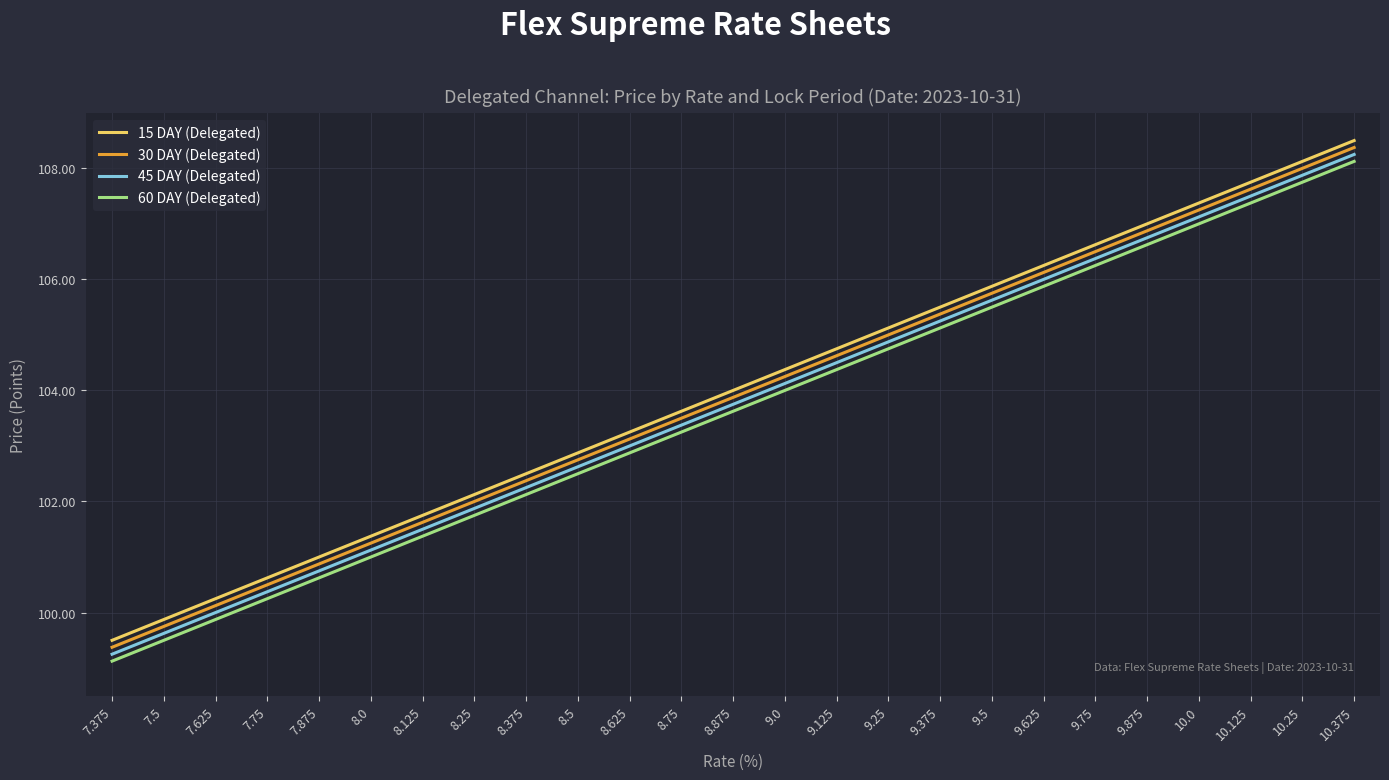

What is the spread (max minus min) of values at 8.75?

0.4